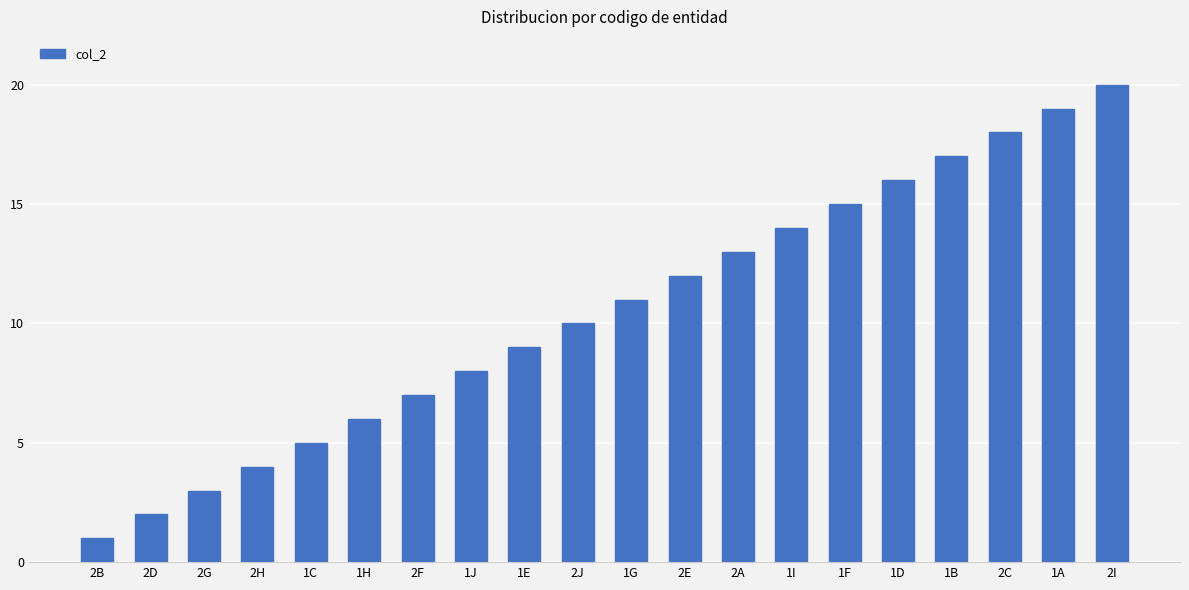

The chart shows a value of 4 at 1D. True or false?

False